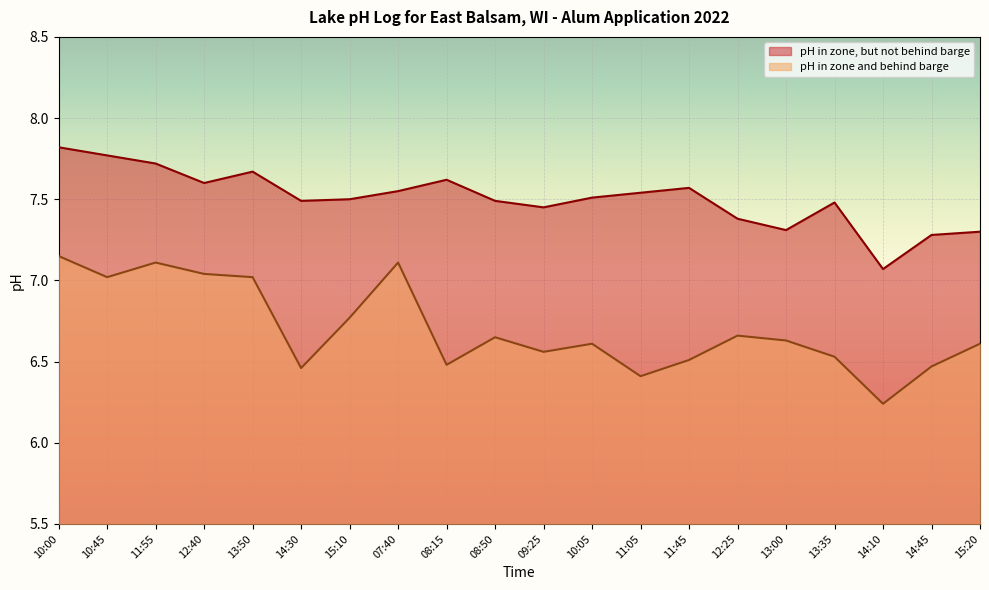

At which label does pH in zone, but not behind barge reach its peak?

10:00